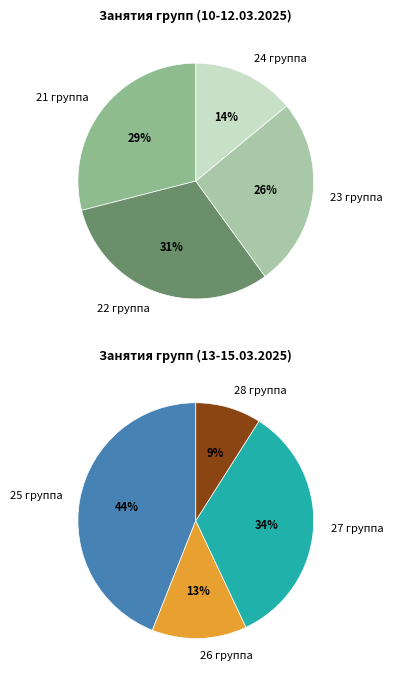

Does 24 группа represent more than half of the total?

No